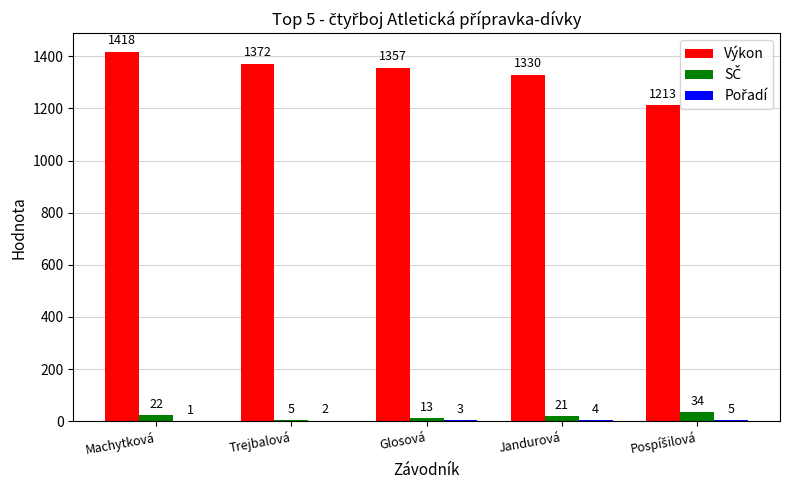

Which series has the largest total across all categories?

Výkon